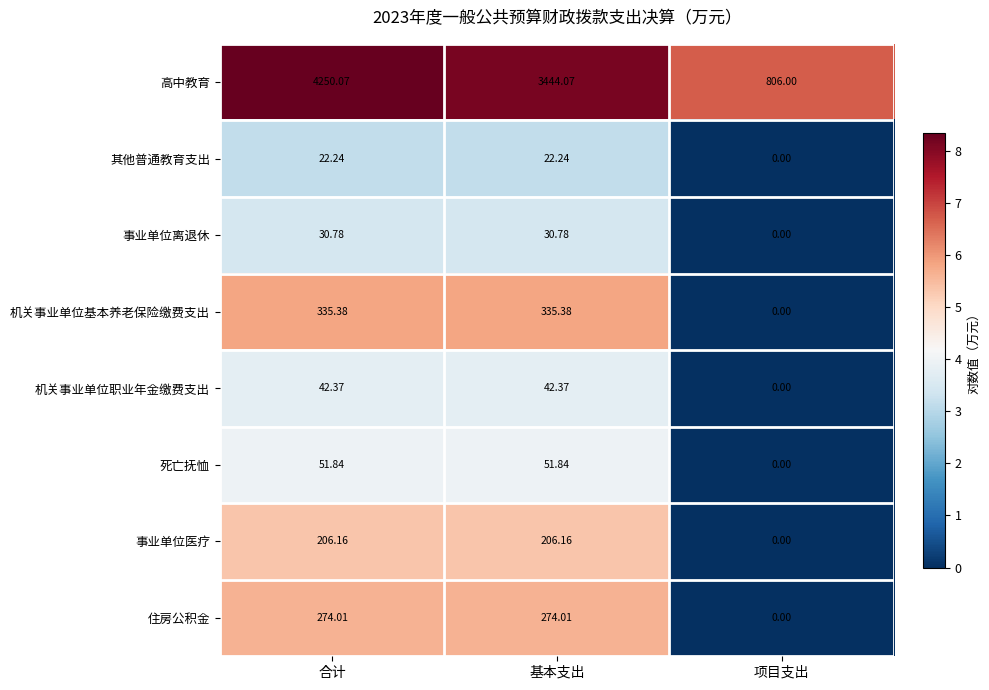

At which category is the sum across all series the highest?

合计